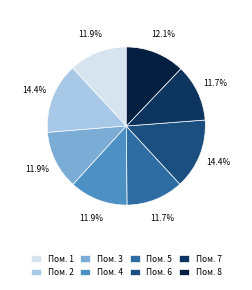

How many segments does this pie chart have?

8